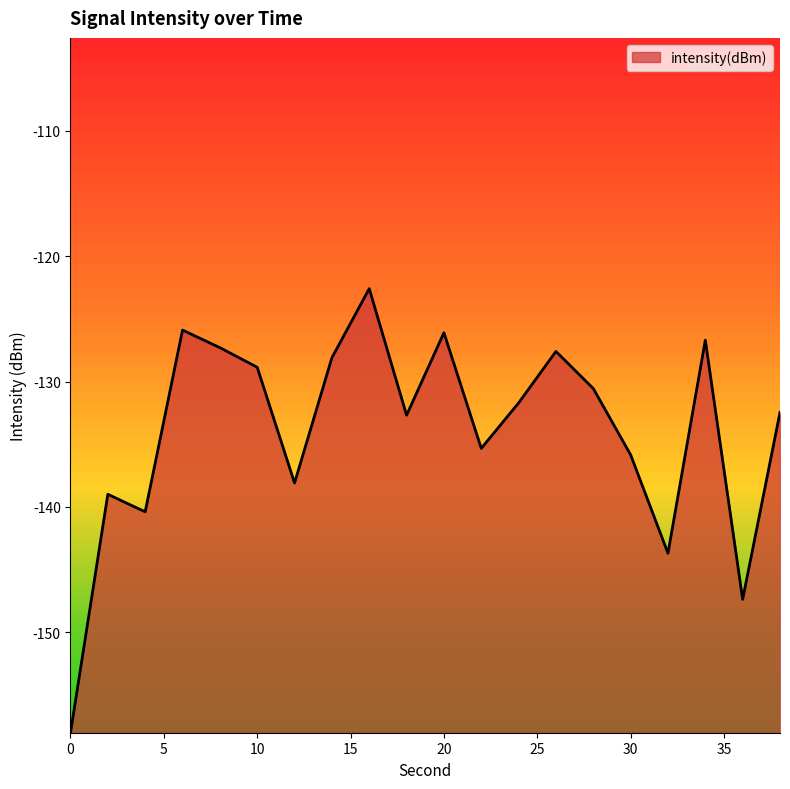

What is the maximum value shown in the chart?

-122.6